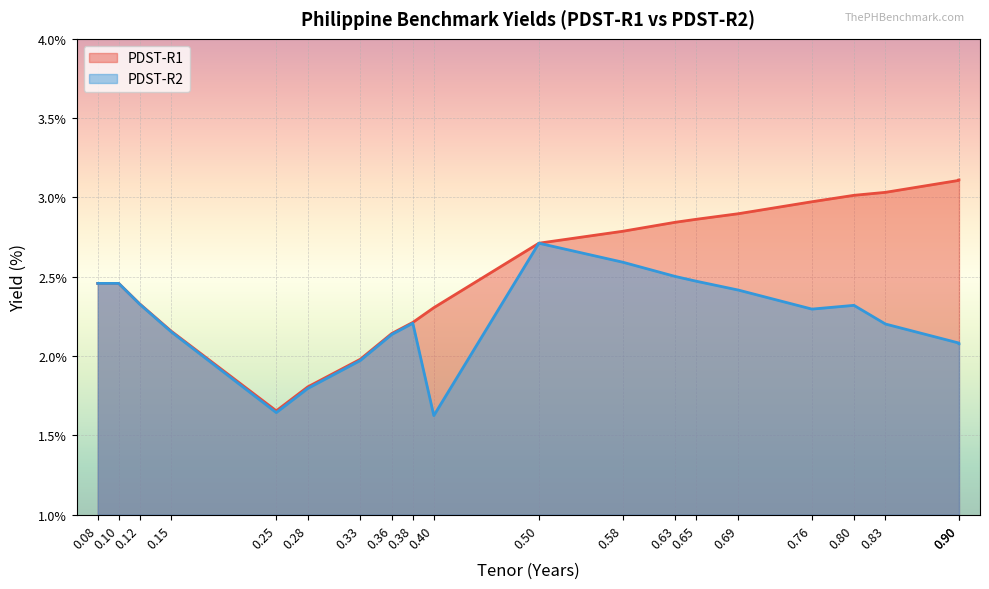

What is the value of the PDST-R2 point at the 3rd from the left?

2.3